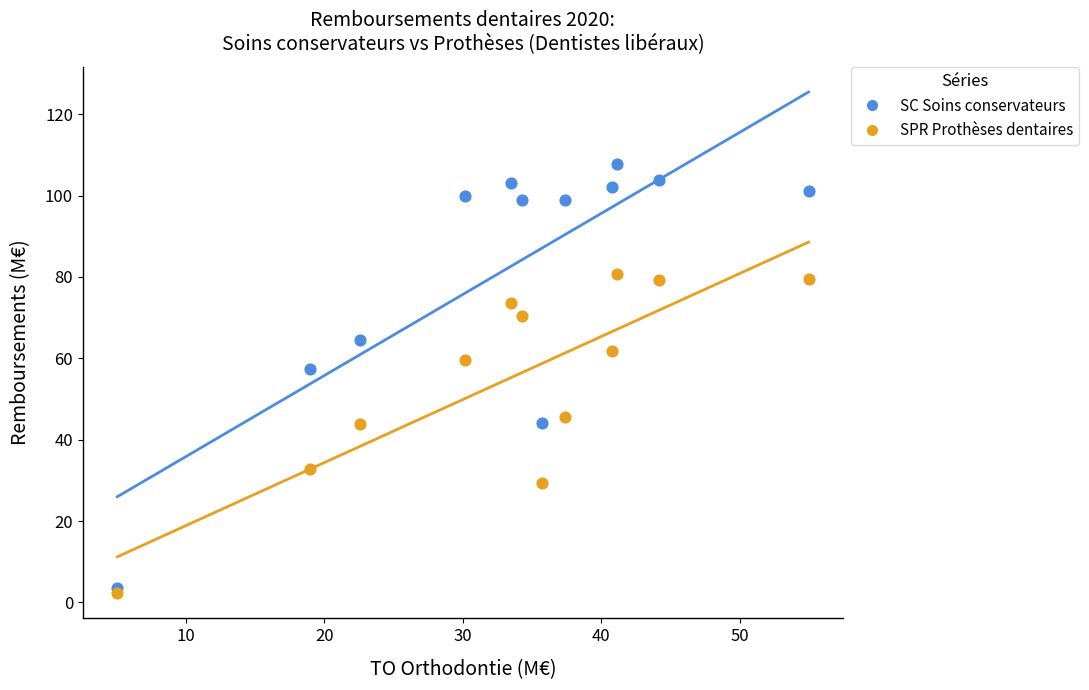

Across all data points, what is the range of X values (max minus min)?

49.9